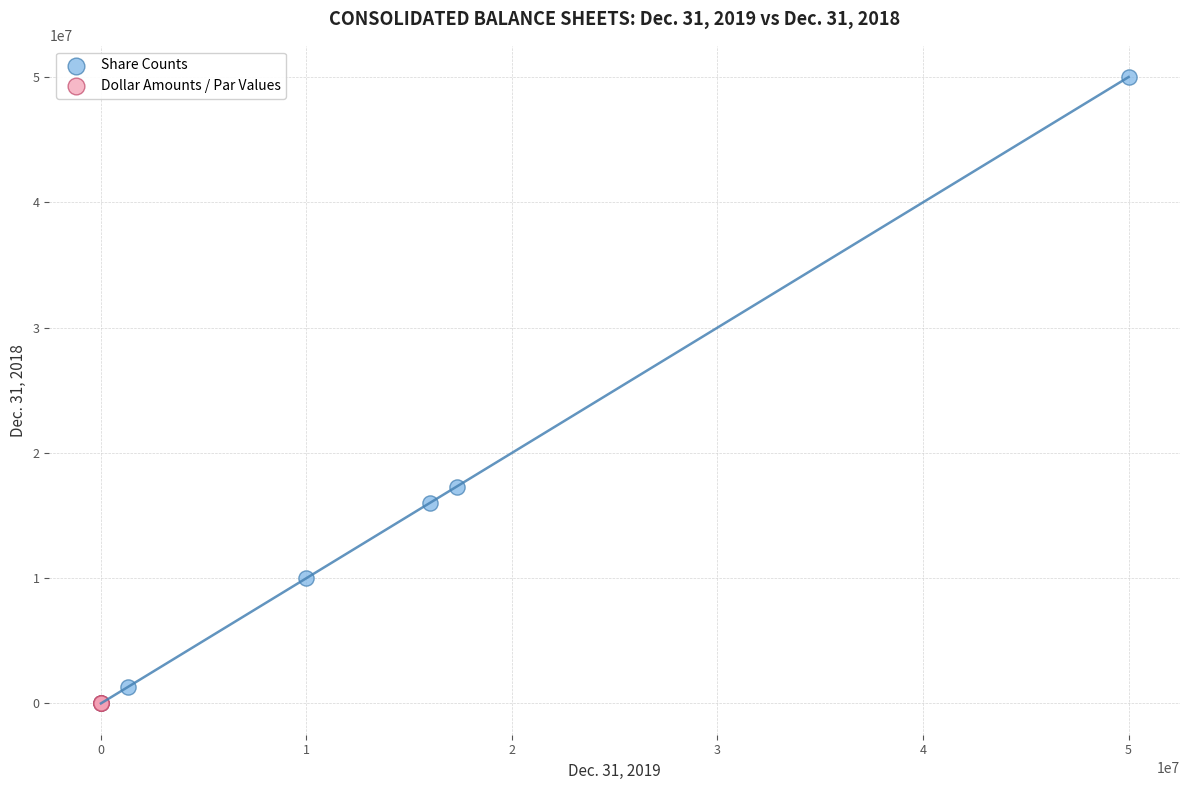

Which series has the widest spread of Y values?

Share Counts